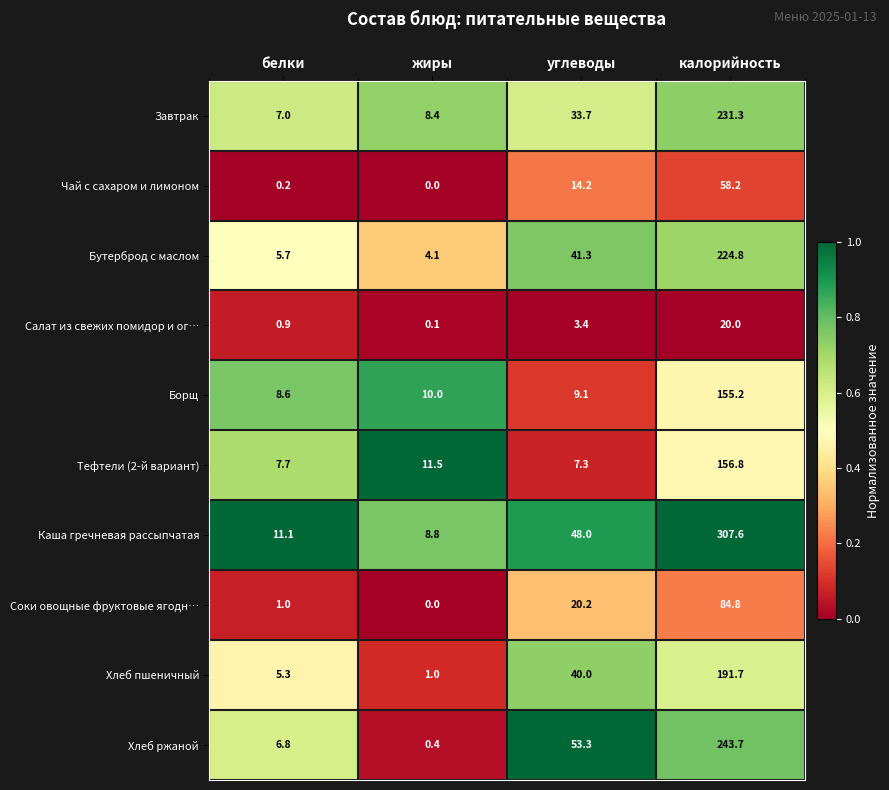

Which label corresponds to the largest value in the chart?

калорийность